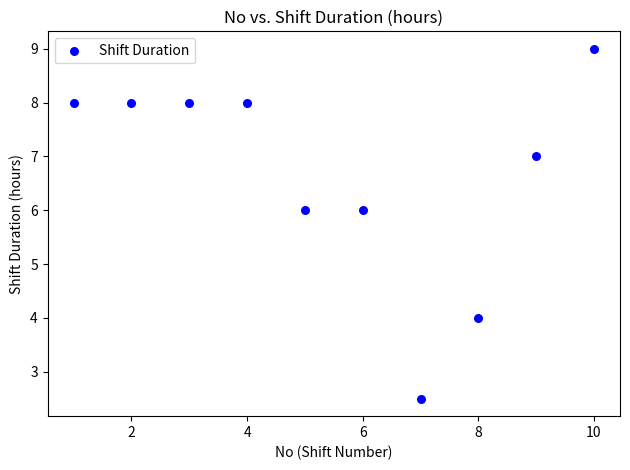

What is the average Y value?

6.7